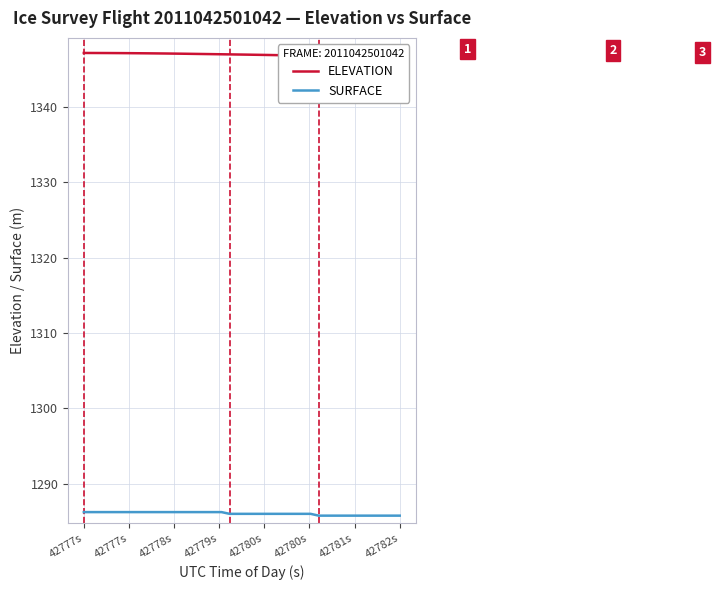

What is the maximum value for SURFACE?

1286.2